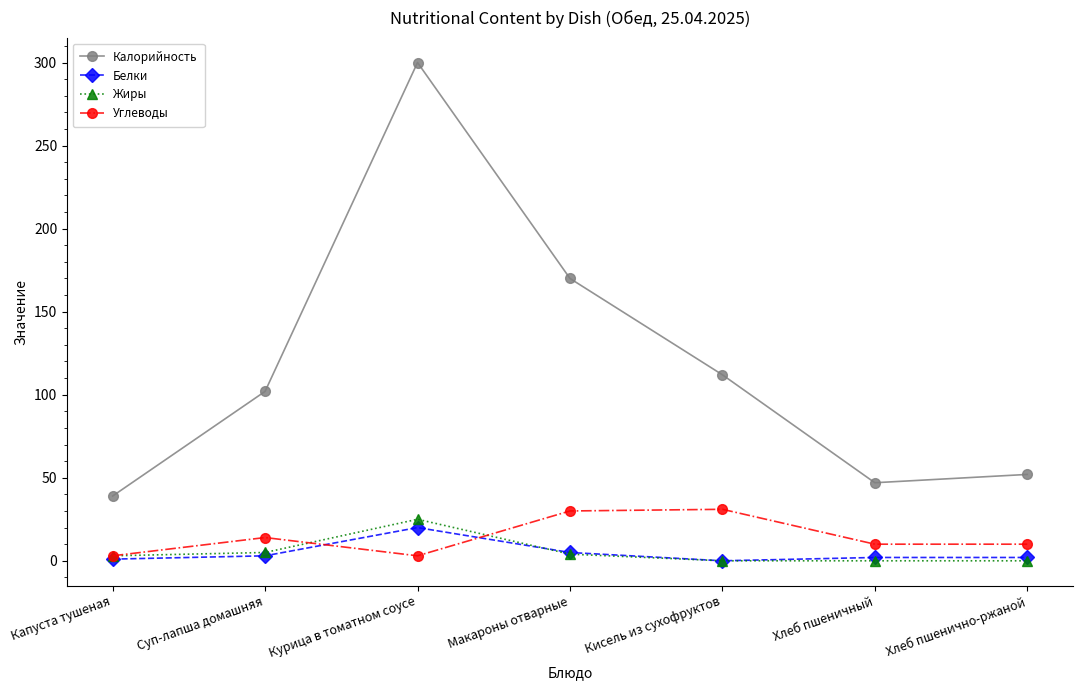

What is the label of the 5th point from the right?

Курица в томатном соусе